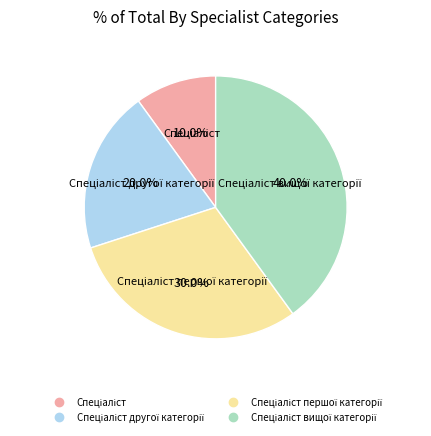

Does any single category account for the majority?

No